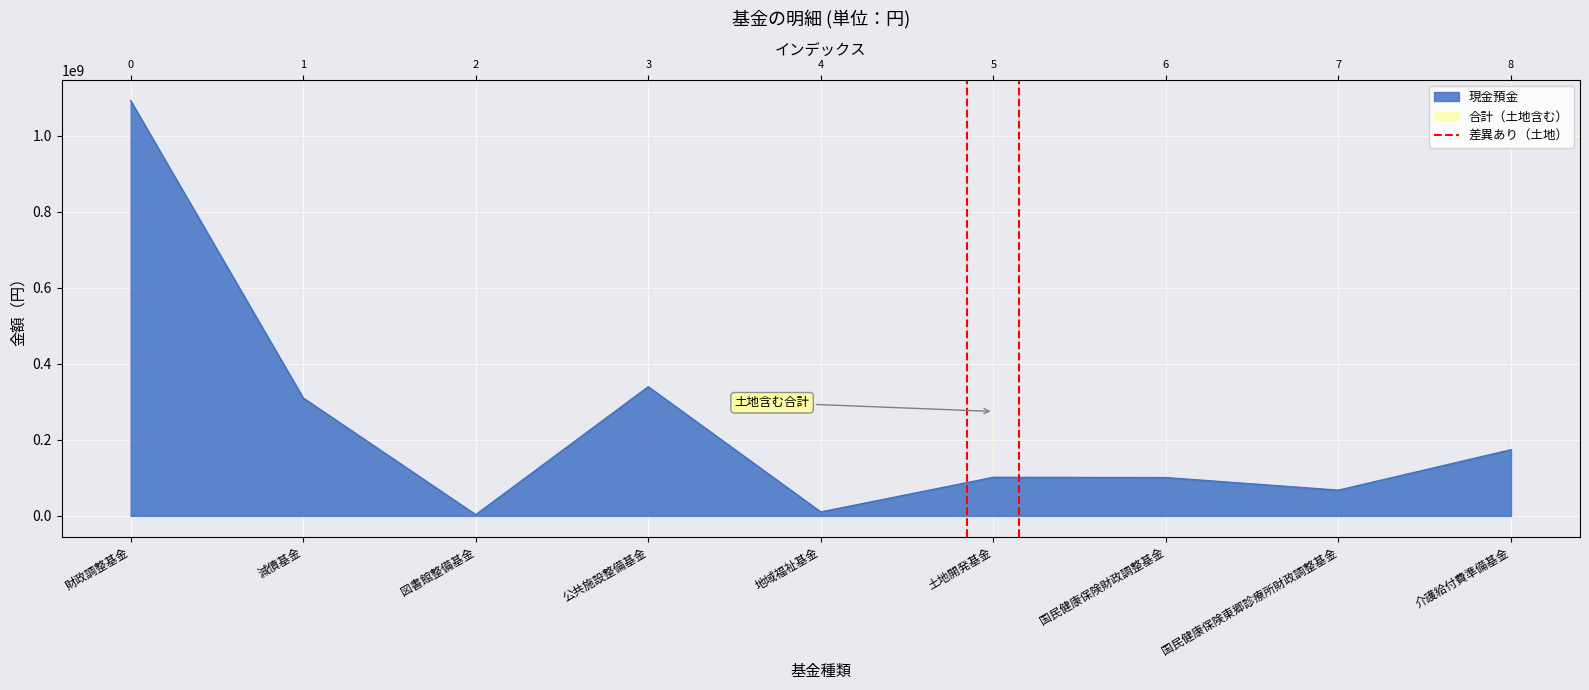

What is the greatest value displayed?

1